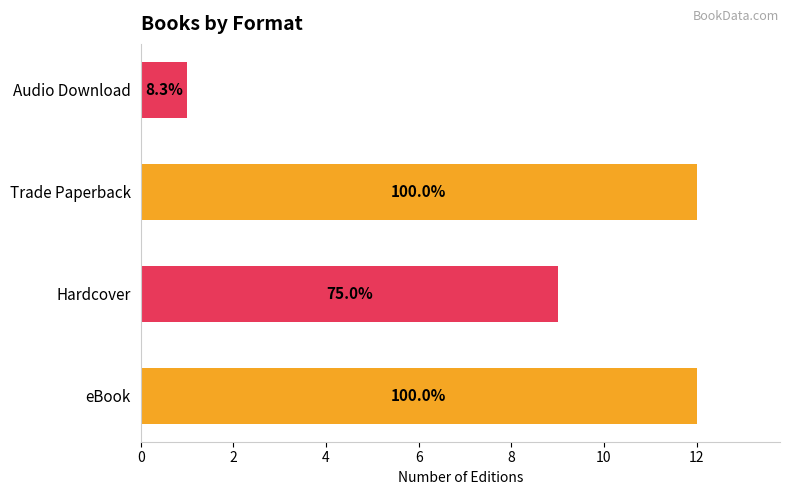

Does the chart contain any negative values?

No